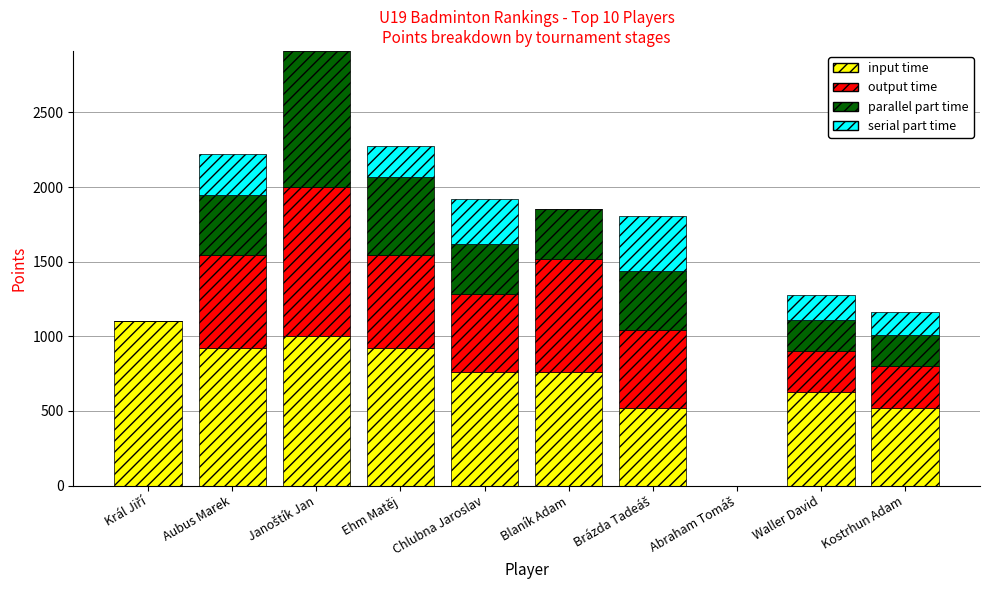

What is the highest value of the input time series?

1104